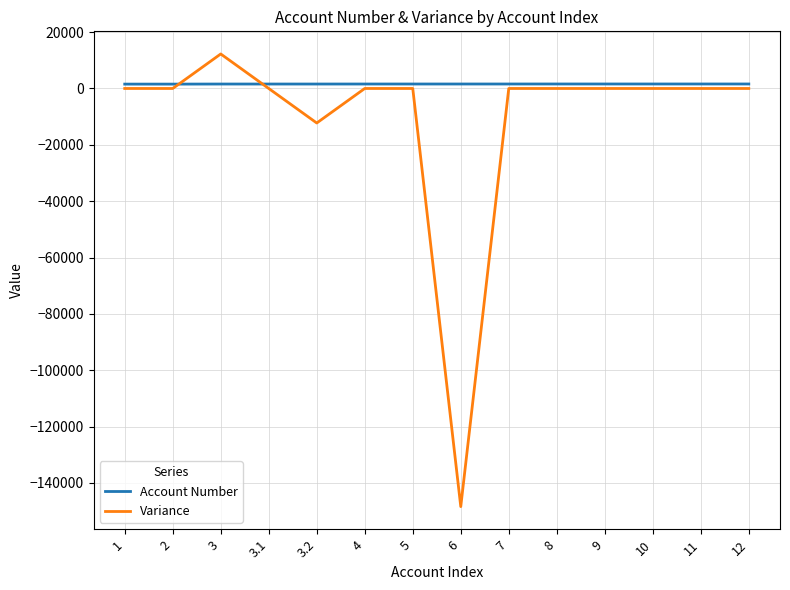

How many intersections are there between Variance and Account Number?

2